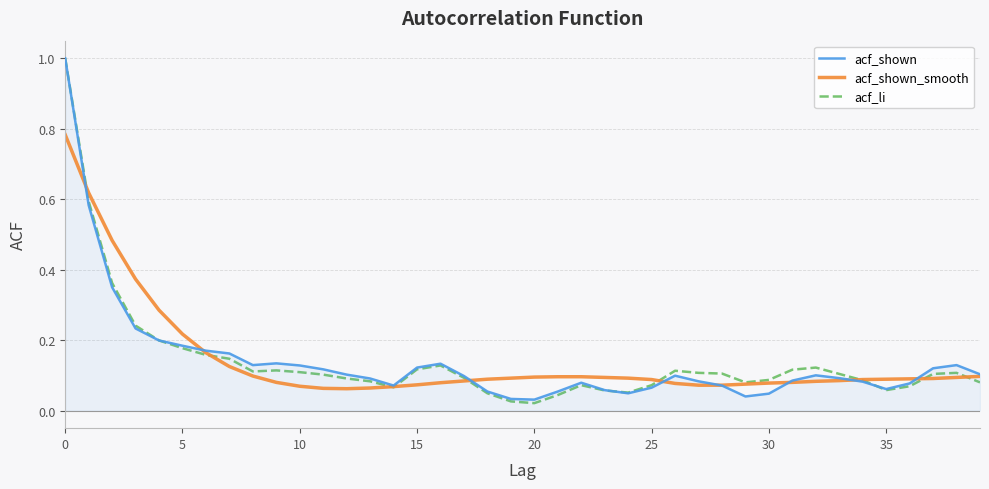

What is the difference between the second highest and minimum values in the acf_li series?

0.6